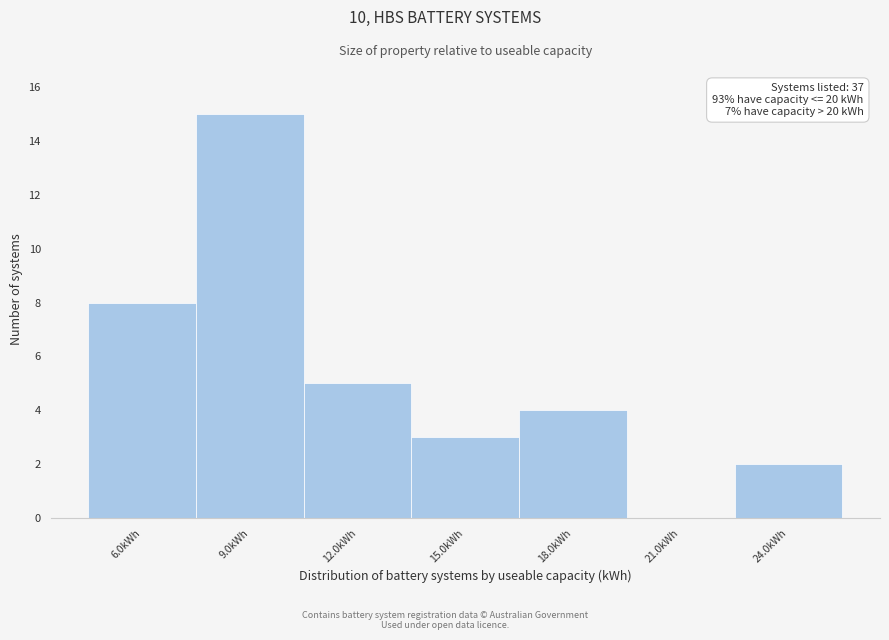

Reading left to right, extract all data points from this chart.

6.0kWh=8	9.0kWh=15	12.0kWh=5	15.0kWh=3	18.0kWh=4	21.0kWh=0	24.0kWh=2